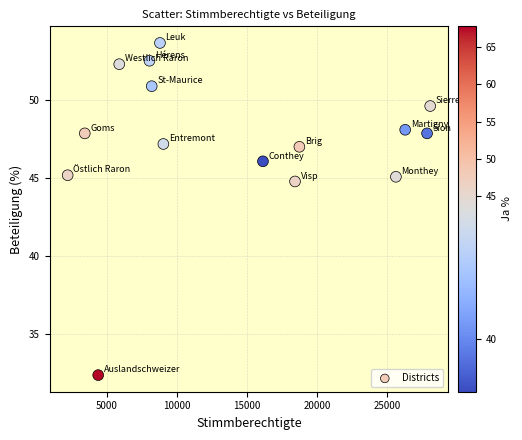

What is the range of Y values (max minus min)?

21.3